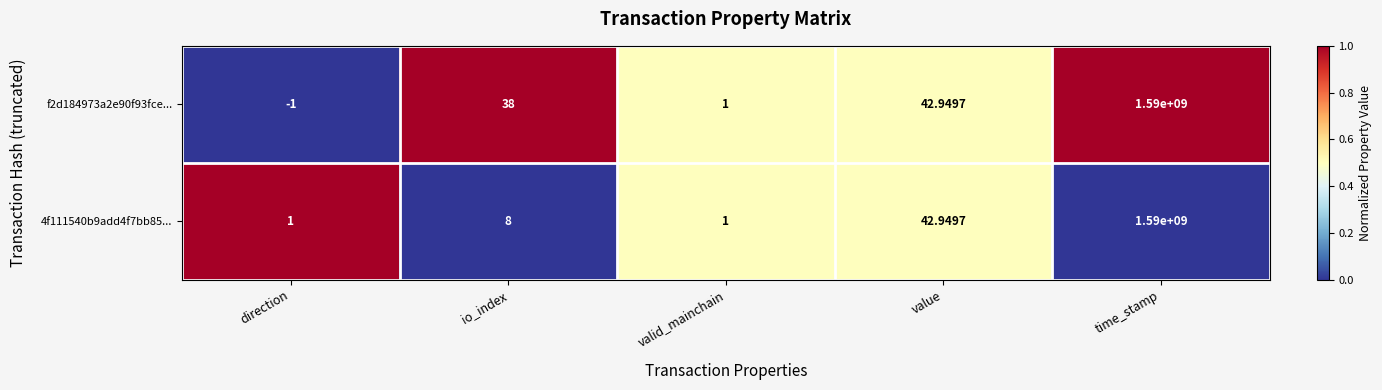

What is the maximum value shown in the chart?

1590000000.0